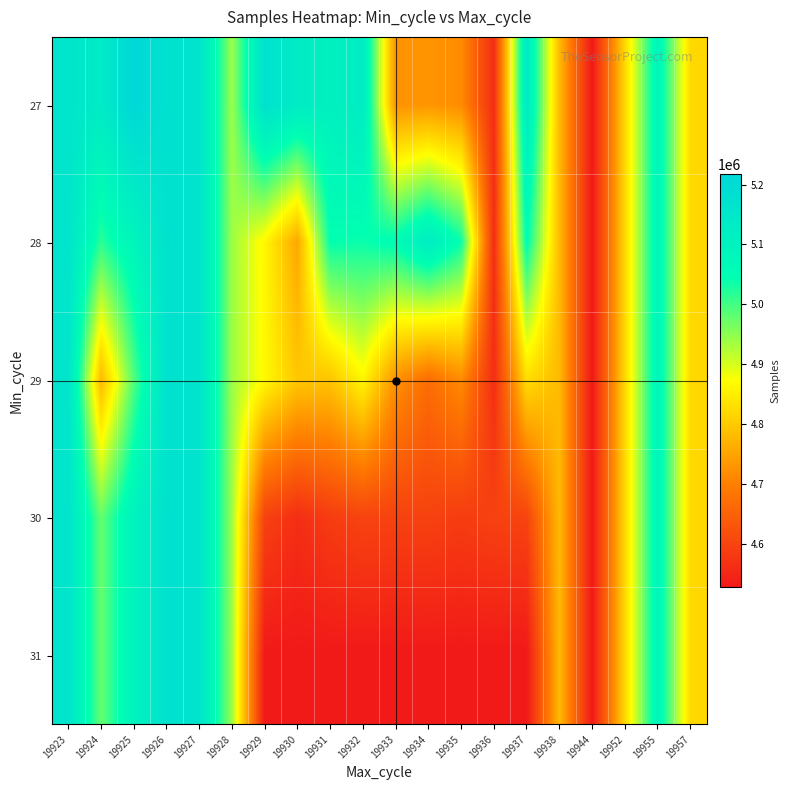

What is the smallest value displayed?

4526692.0